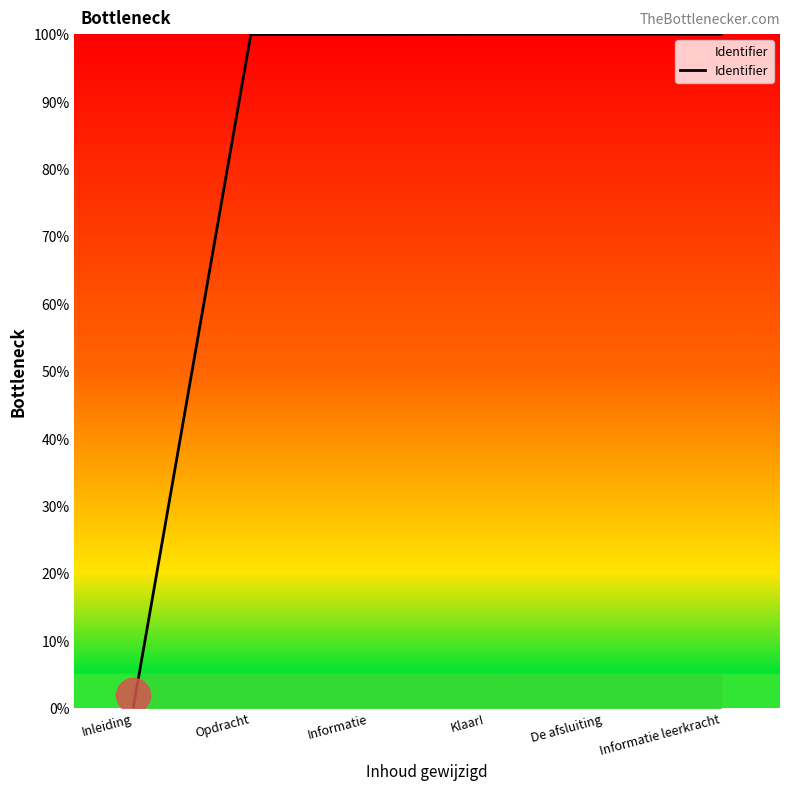

What is the ratio of the value at Opdracht to the value at Informatie?

1.0